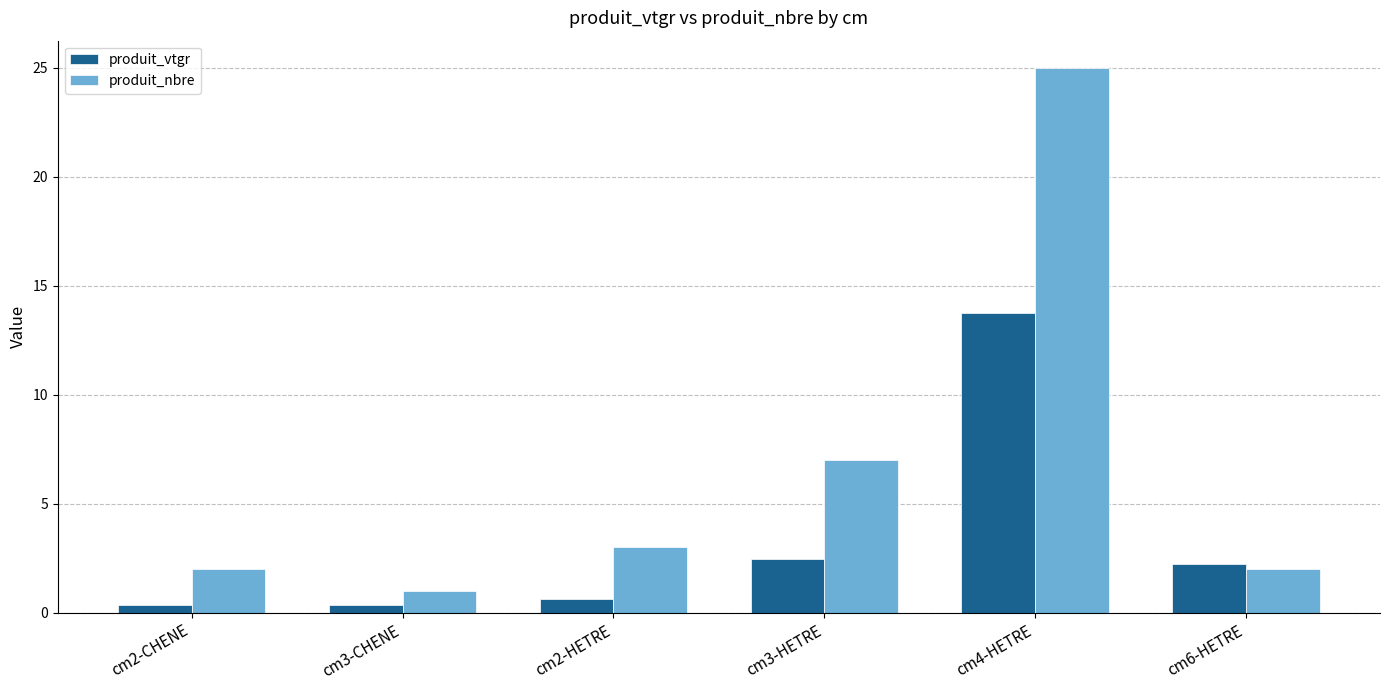

What value does the produit_vtgr series have at cm4-HETRE?

13.8